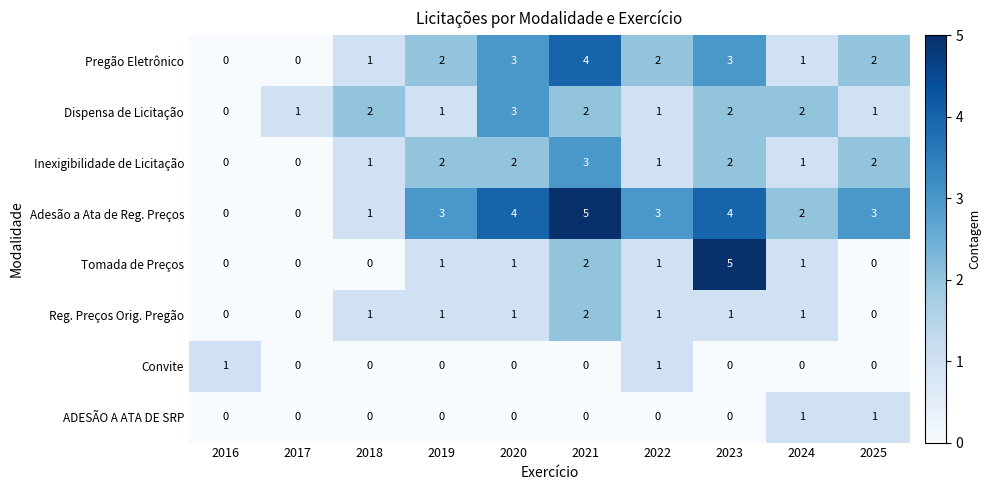

Which series has the largest total across all categories?

Adesão a Ata de Reg. Preços